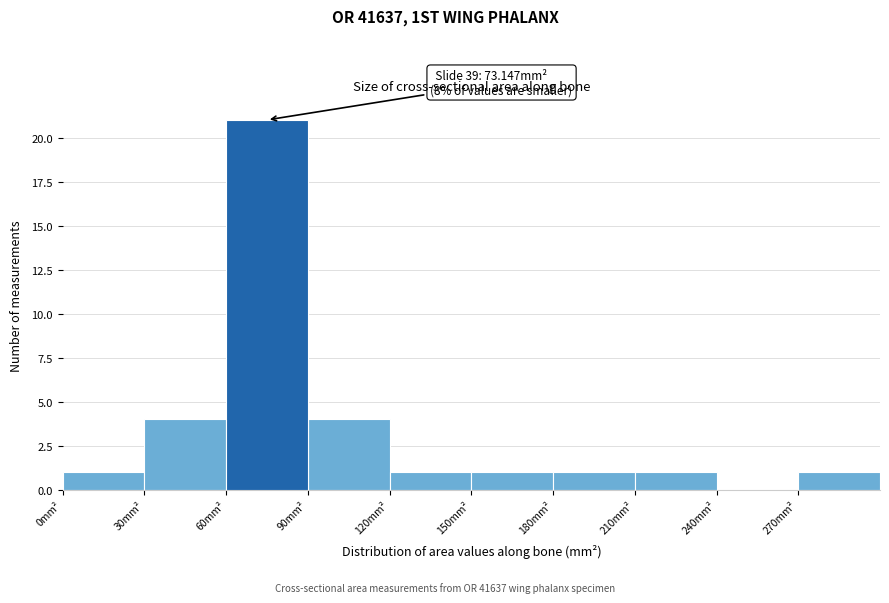

Over which range of the x-axis is the bar tallest?

60 to 90